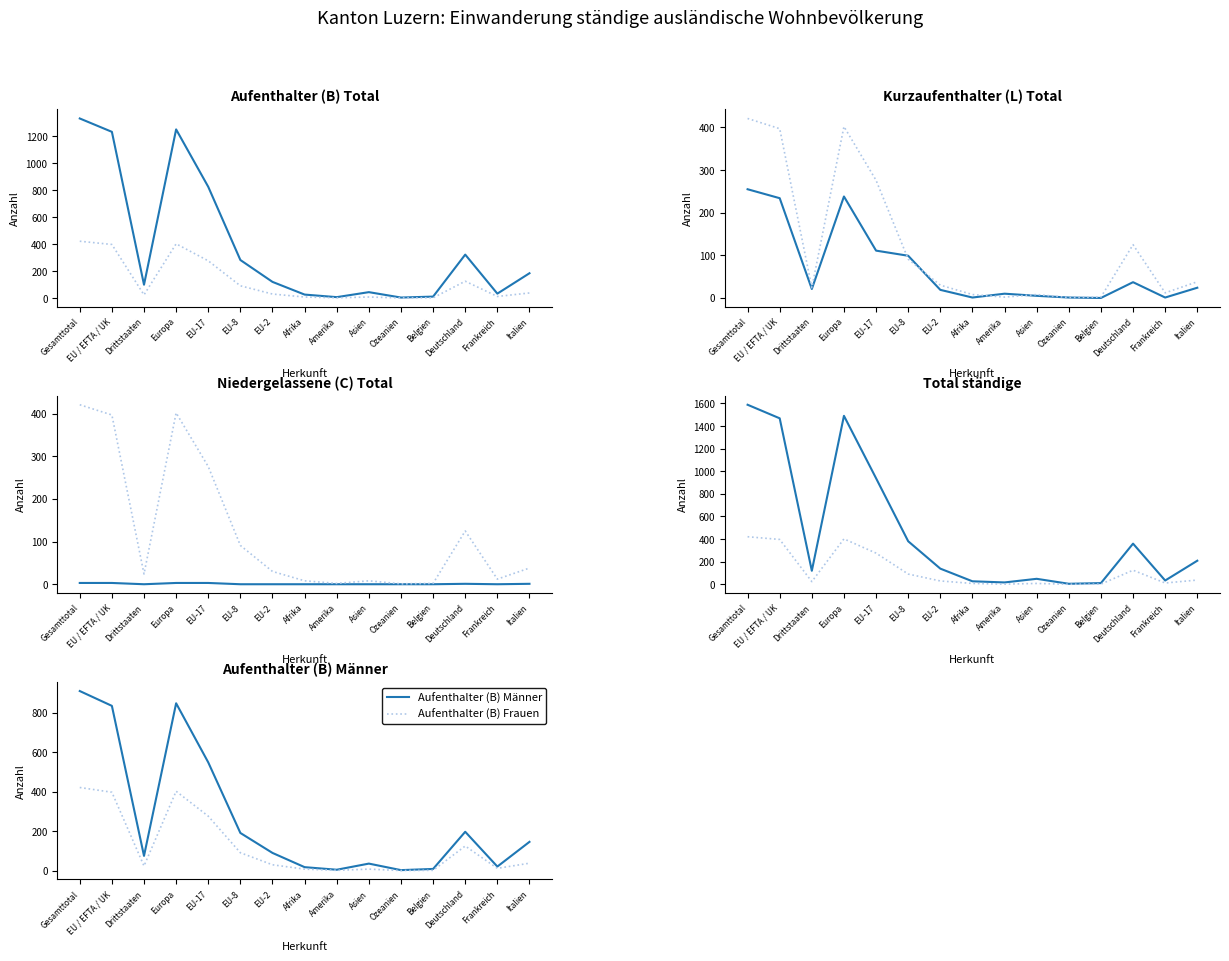

At which label is Niedergelassene (C) Total closest to 1?

Deutschland